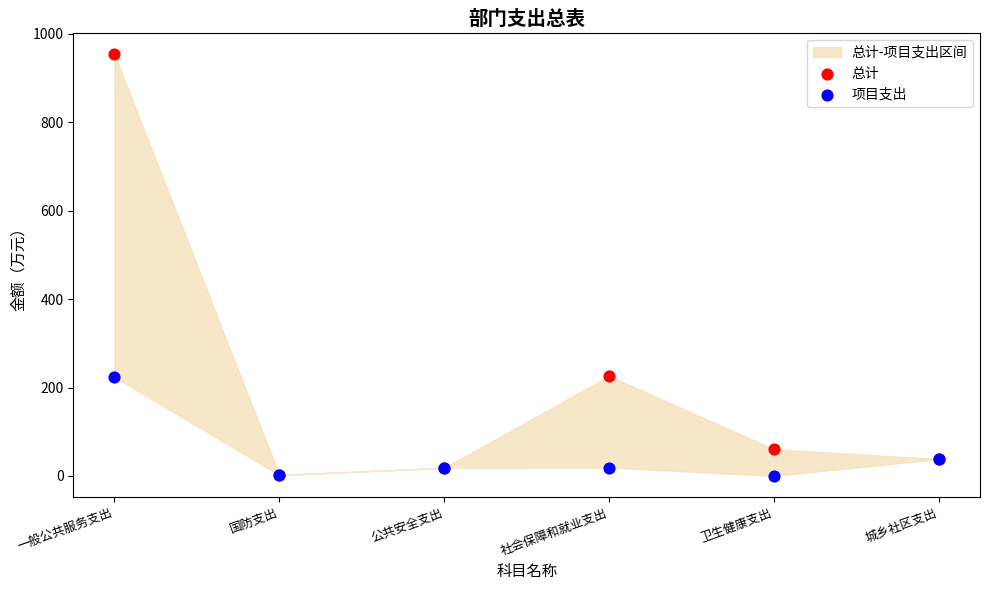

In the 项目支出 series, what Y value is closest to 111?

38.3